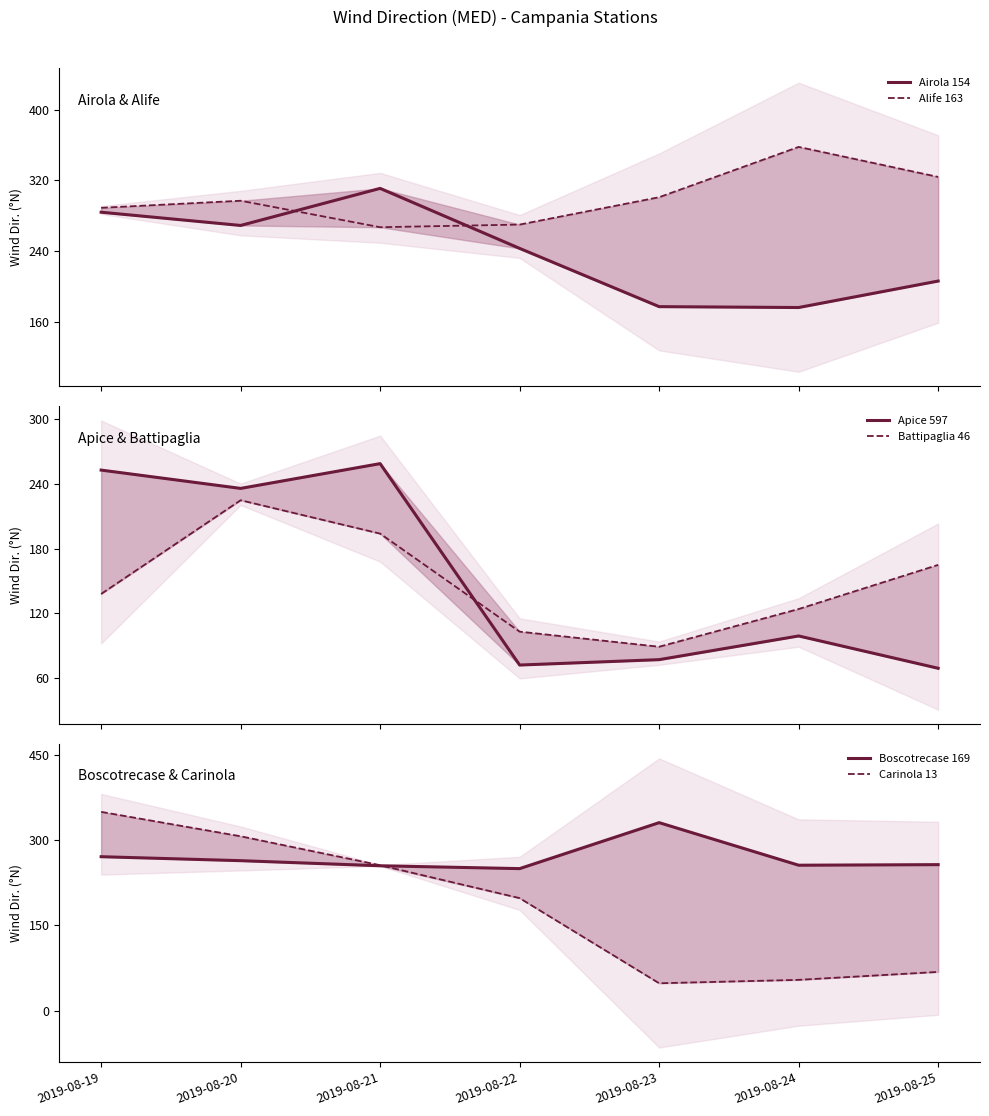

Does the chart have visible grid lines?

No